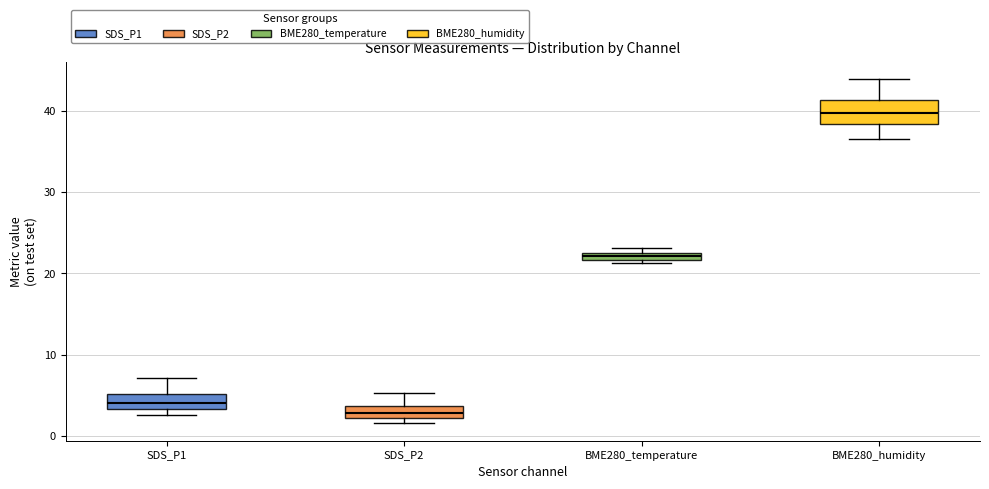

Which box has the lowest median line?

SDS_P2